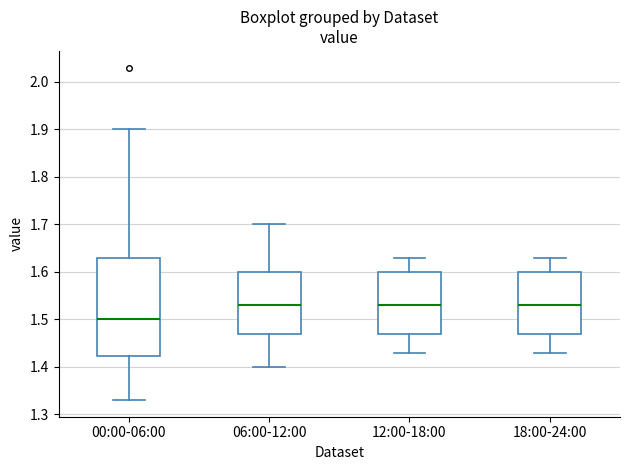

Where is the upper edge of the box for 06:00-12:00 on the y-axis? The values are not printed on the chart, so give them approximately, as read against the axis.

1.60